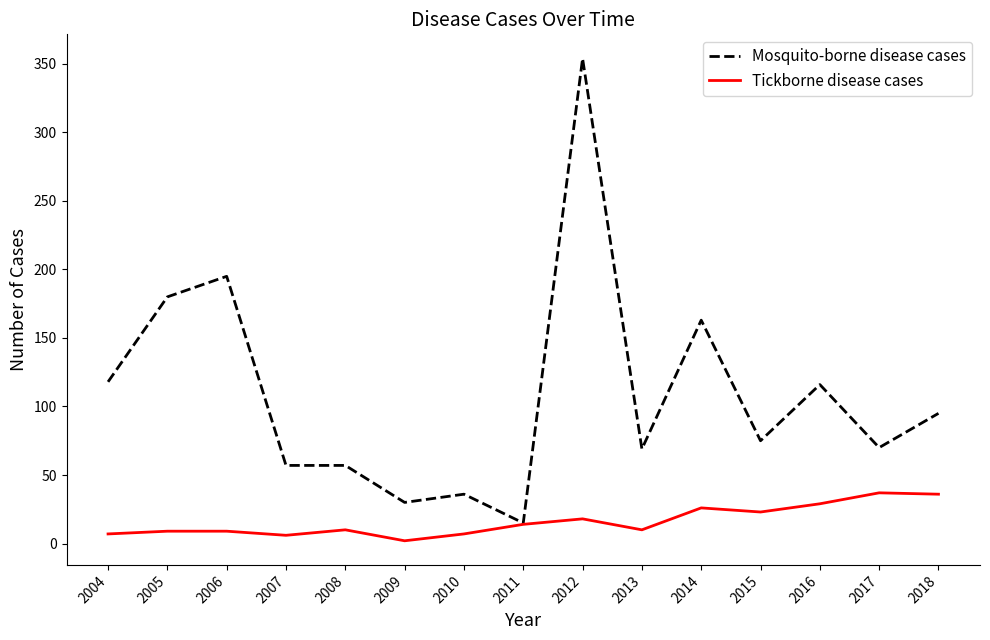

Read the Mosquito-borne disease cases value at 2006.

195